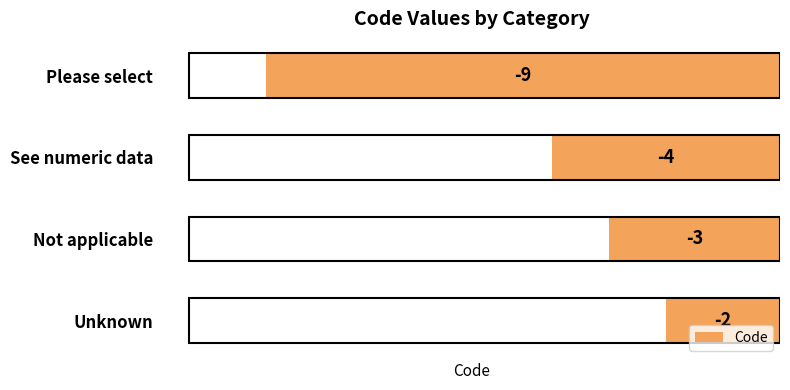

At which label is the value closest to -5?

See numeric data